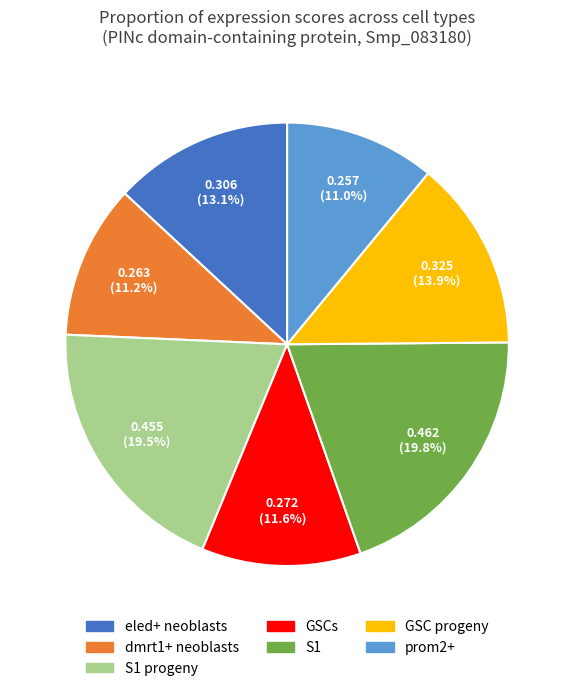

Does any single category account for the majority?

No